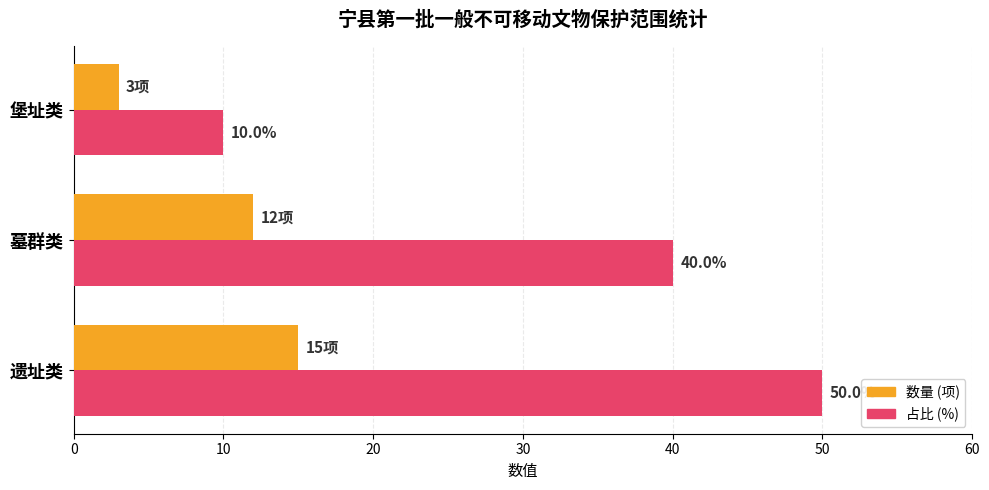

Which series has the widest spread of values?

占比 (%)